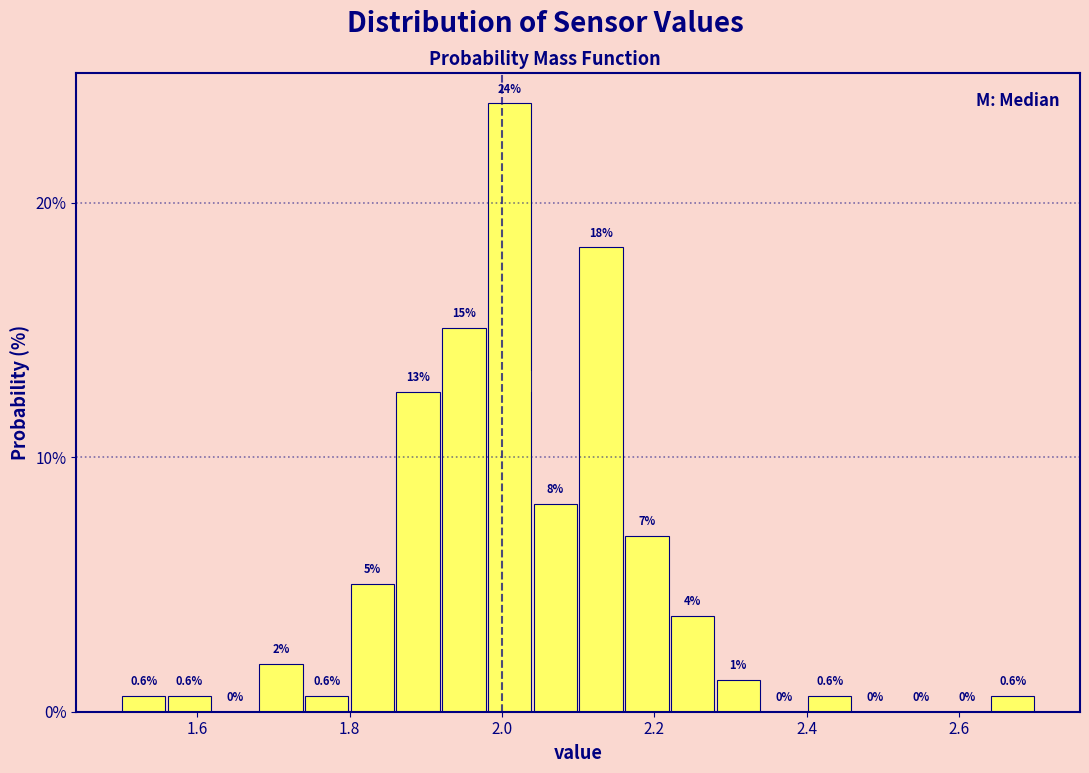

Around what value on the x-axis is the tallest bar? Give the approximate position of its centre, as read against the axis.

2.02